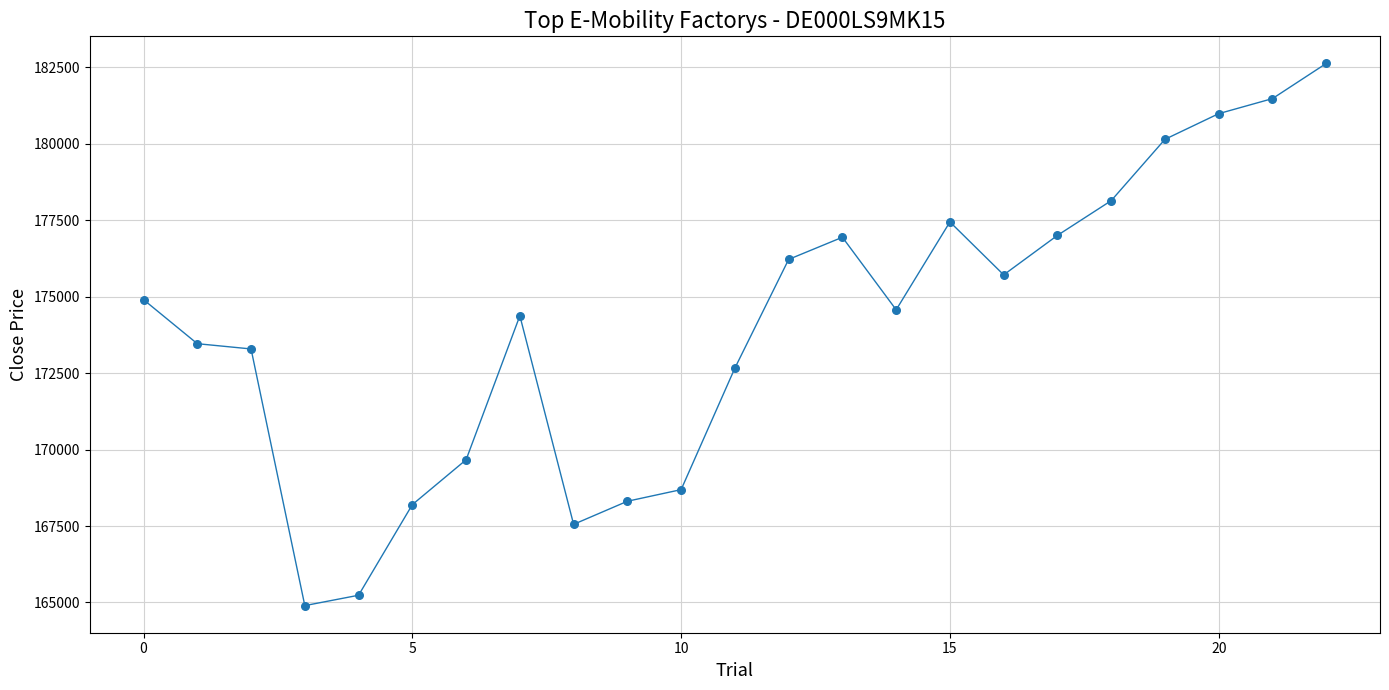

What is the smallest value displayed?

164898